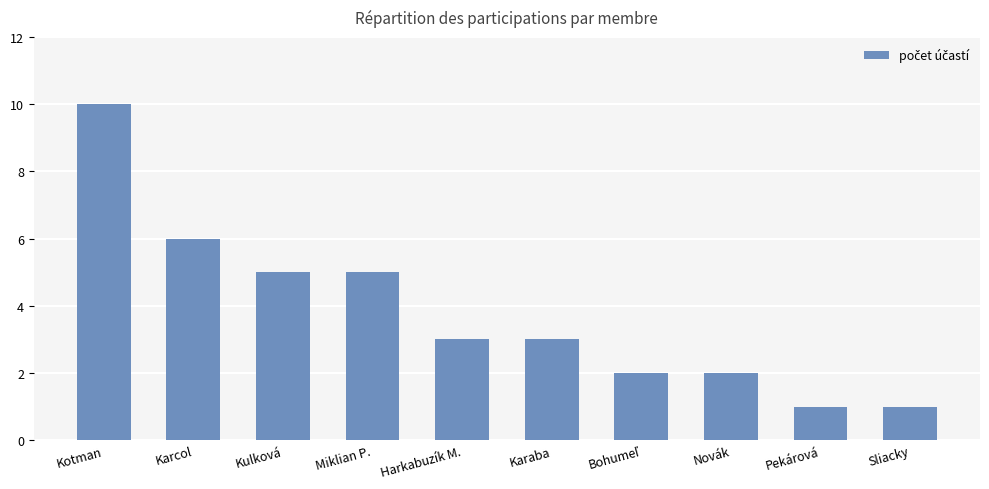

What is the difference between the second highest and second lowest values?

5